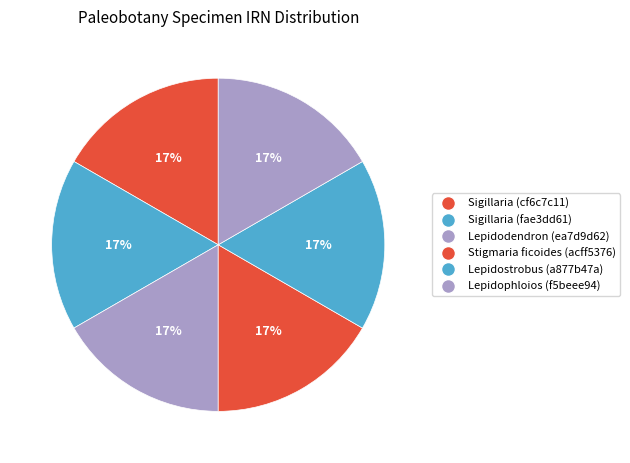

Approximately how many times larger is the value at Lepidodendron (ea7d9d62) compared to Sigillaria (cf6c7c11)?

1.0